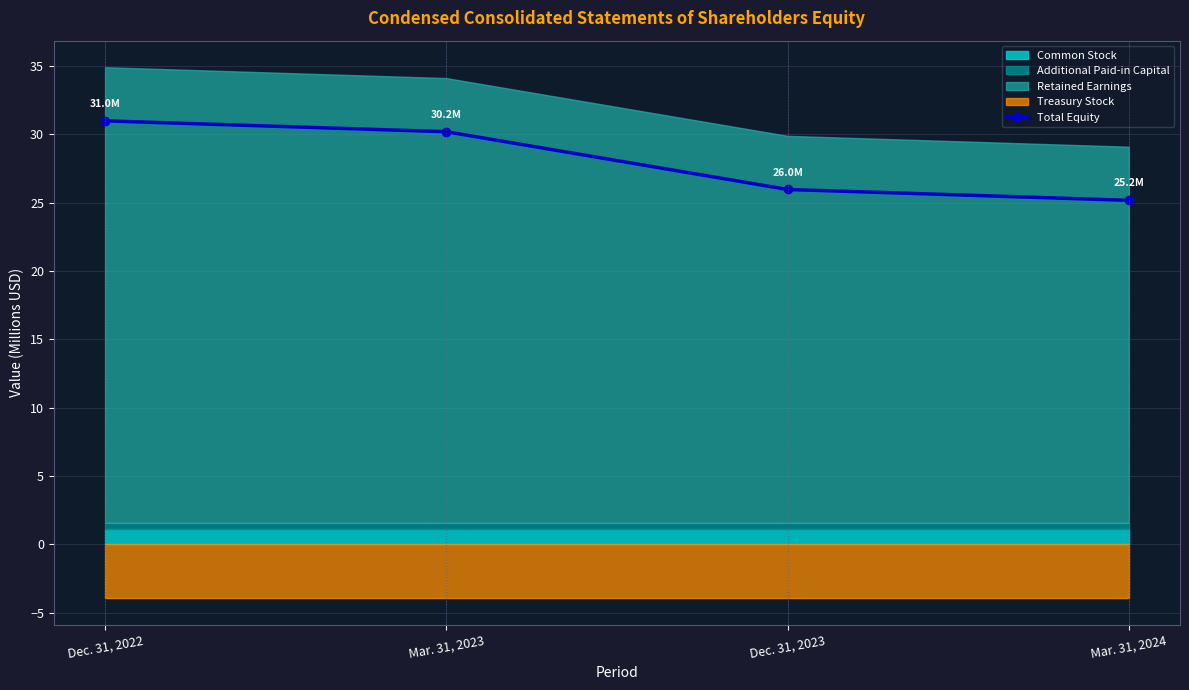

How many lines are shown in the chart?

1